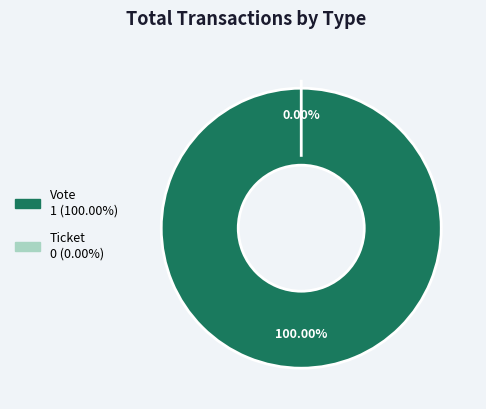

Is there any slice that represents more than half of the pie?

Yes